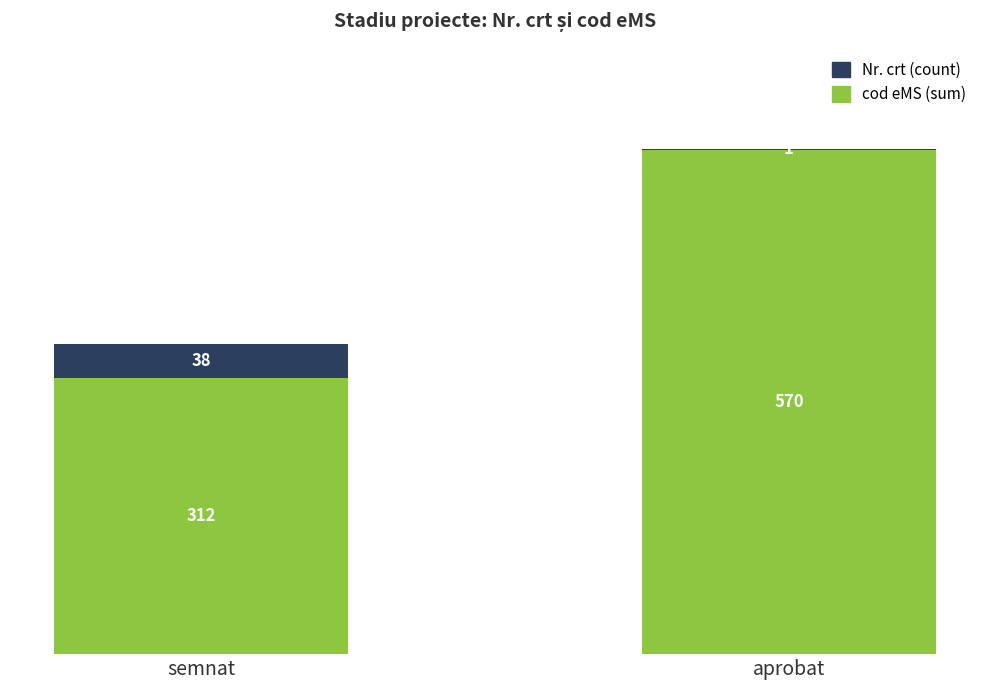

The cod eMS (sum) series shows 133 at aprobat. True or false?

False